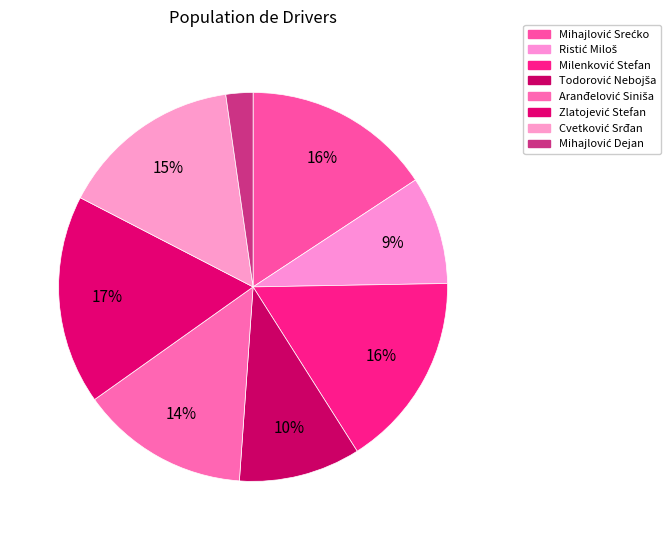

Is Mihajlović Dejan the majority of the pie?

No